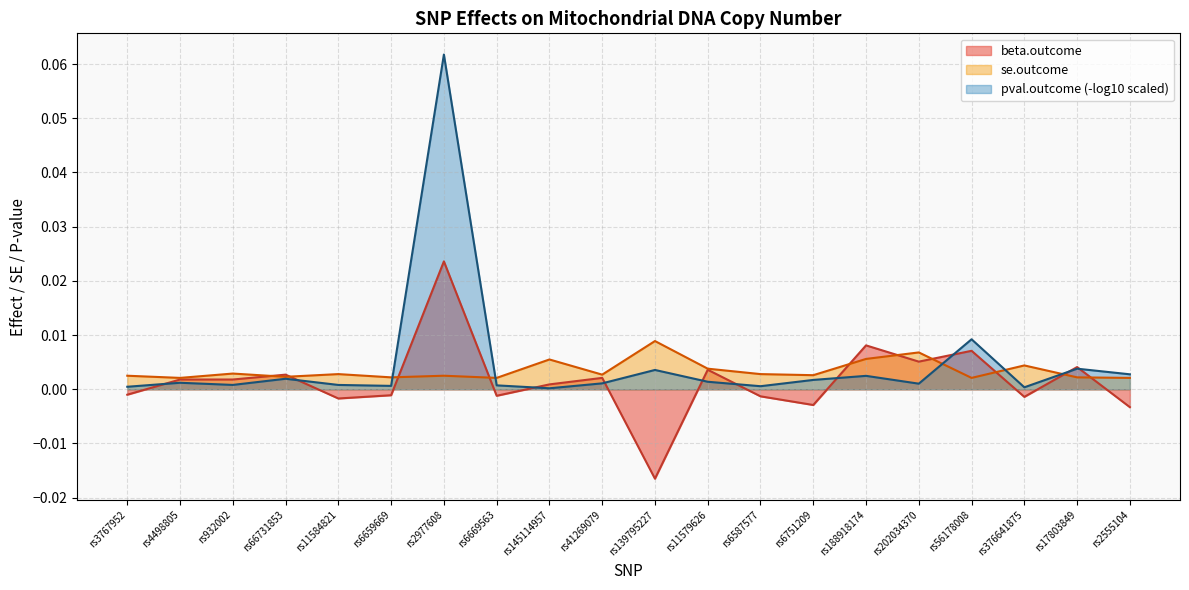

True or false: beta.outcome has a value of -0.0 at rs3767952.

True